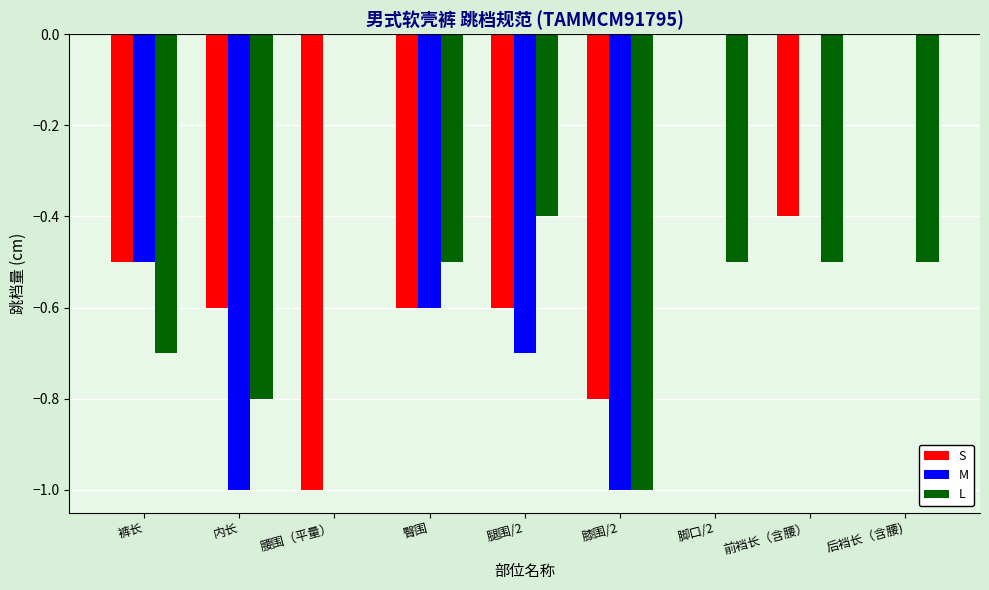

What is the sum of the L values at 膝围/2 and 前裆长（含腰）?

-1.5